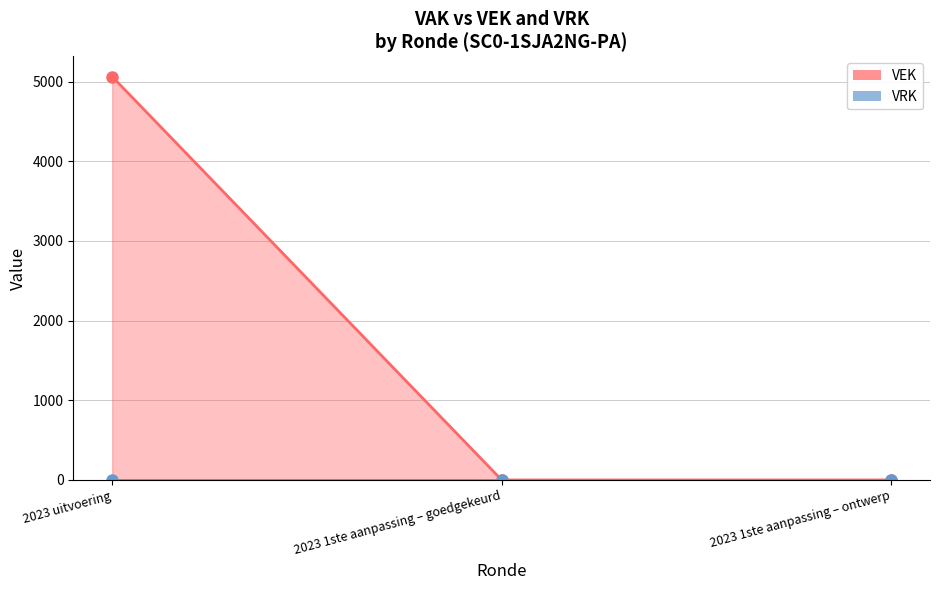

At which category does the chart reach its peak across all series?

2023 uitvoering